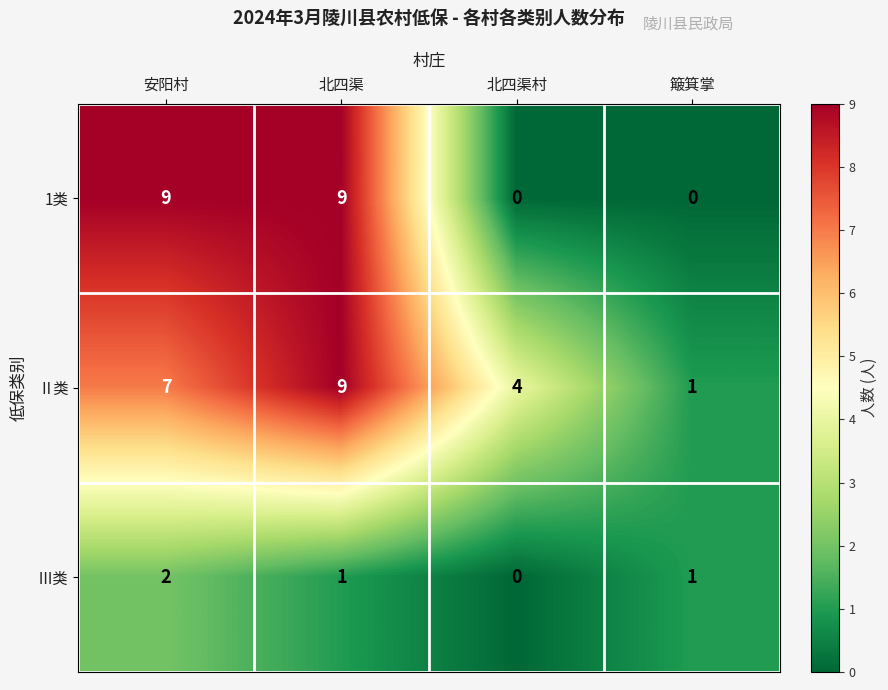

Which series has the largest range (max minus min)?

1类